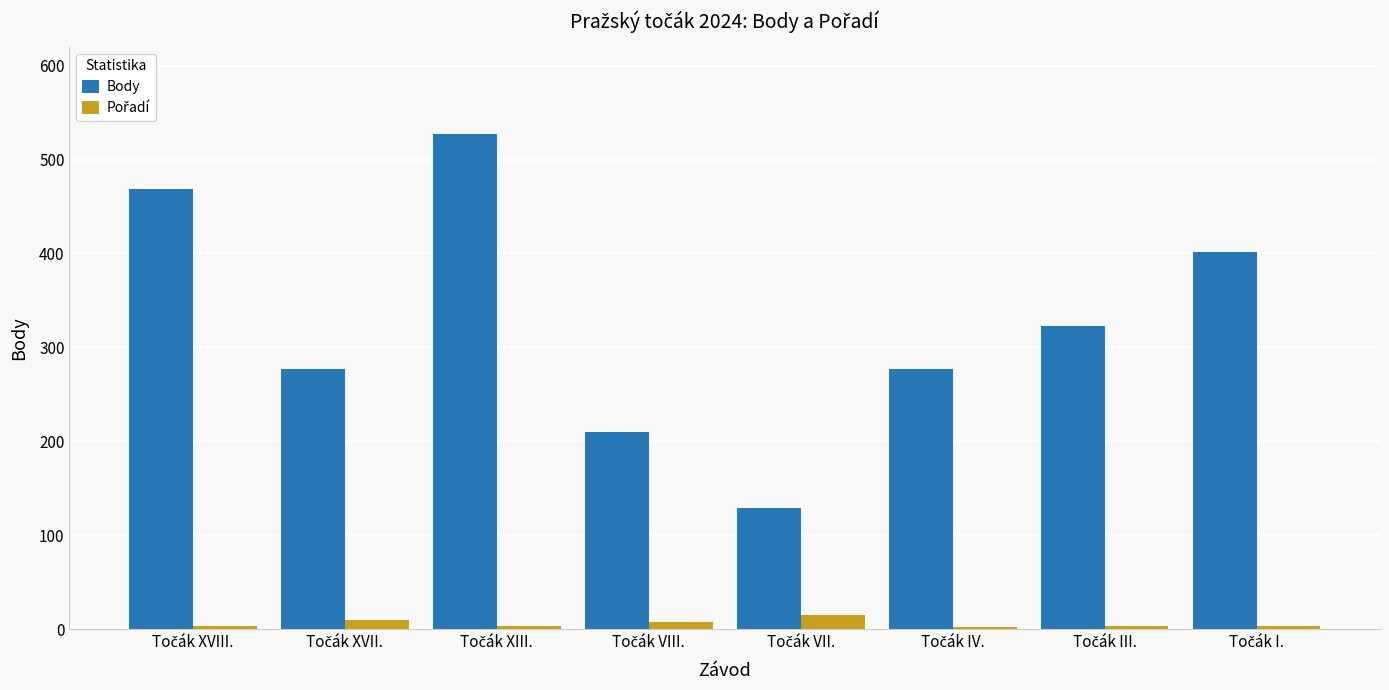

What is the difference between the second highest and minimum values in the Body series?

340